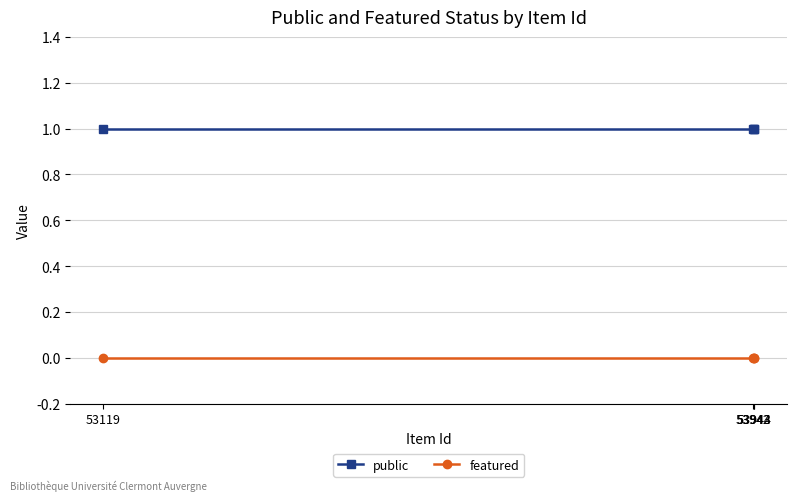

Does the chart display data point markers on the line(s)?

Yes